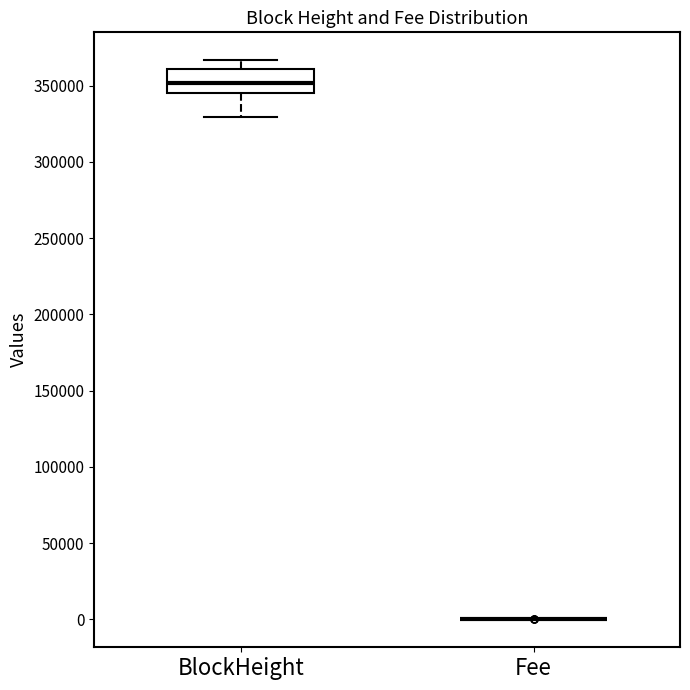

Reading left to right, transcribe this box plot: for each box, give where its median line is, the range the box spans, and where its two whiskers end, as read against the y-axis. The values are not printed on the chart, so give them approximately, as read against the axis.

BlockHeight: median 350000, box 345000 to 360000, whiskers 330000 to 365000
Fee: box collapsed to a line at 0, whiskers 0 to 0